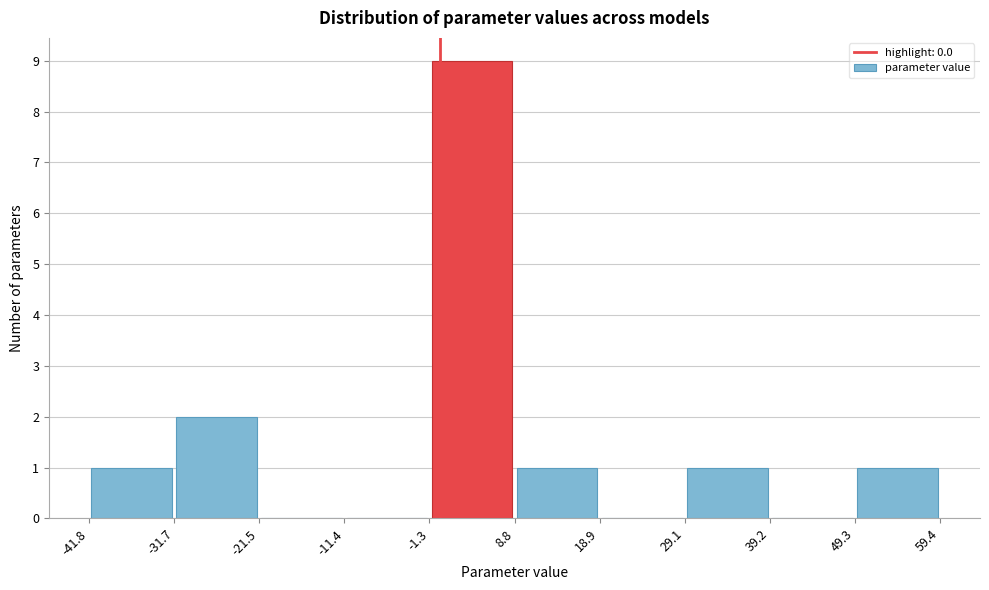

Which range on the x-axis has the tallest bar?

-1.3 to 8.8